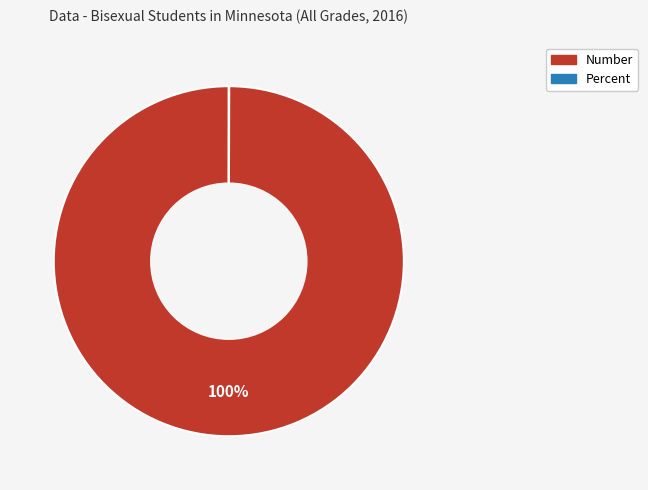

To the nearest percent, what portion does Number represent?

100%